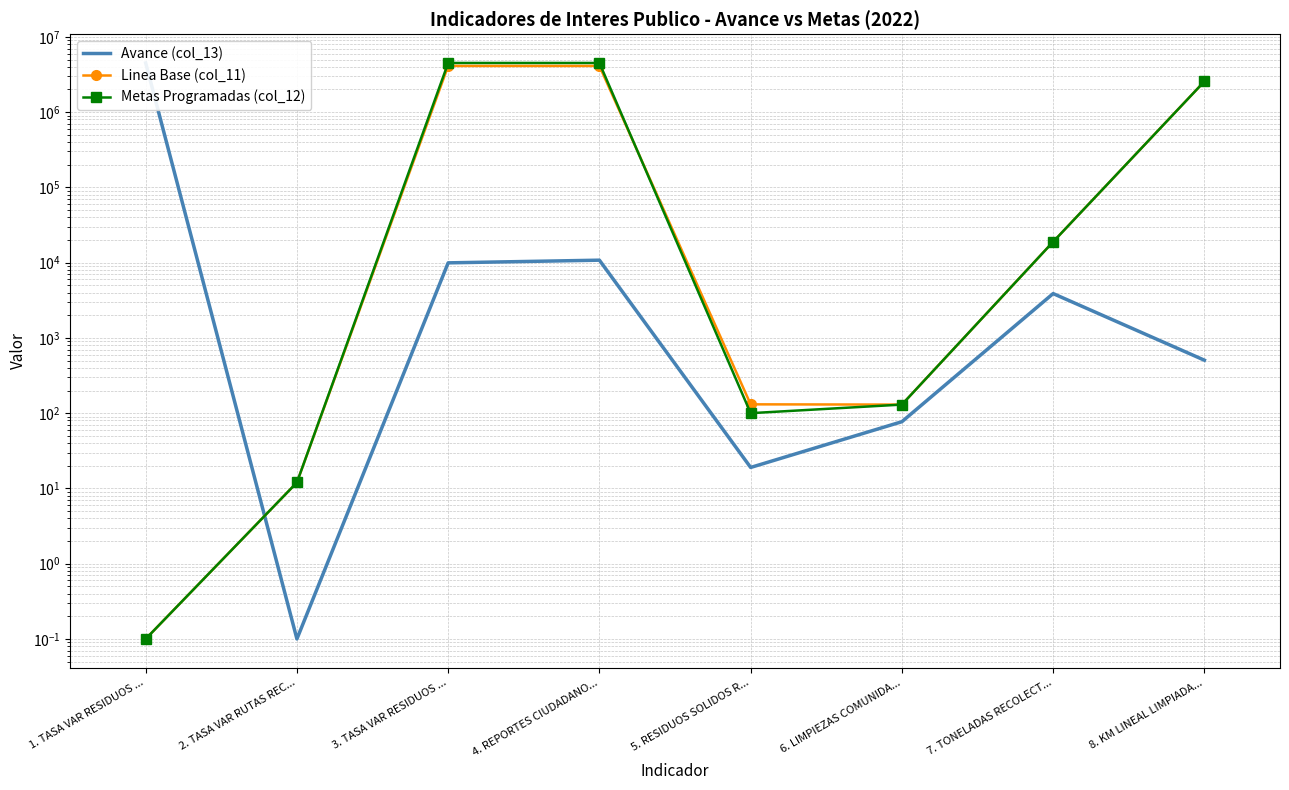

At which label does Metas Programadas (col_12) reach its peak?

3. TASA VAR RESIDUOS ...